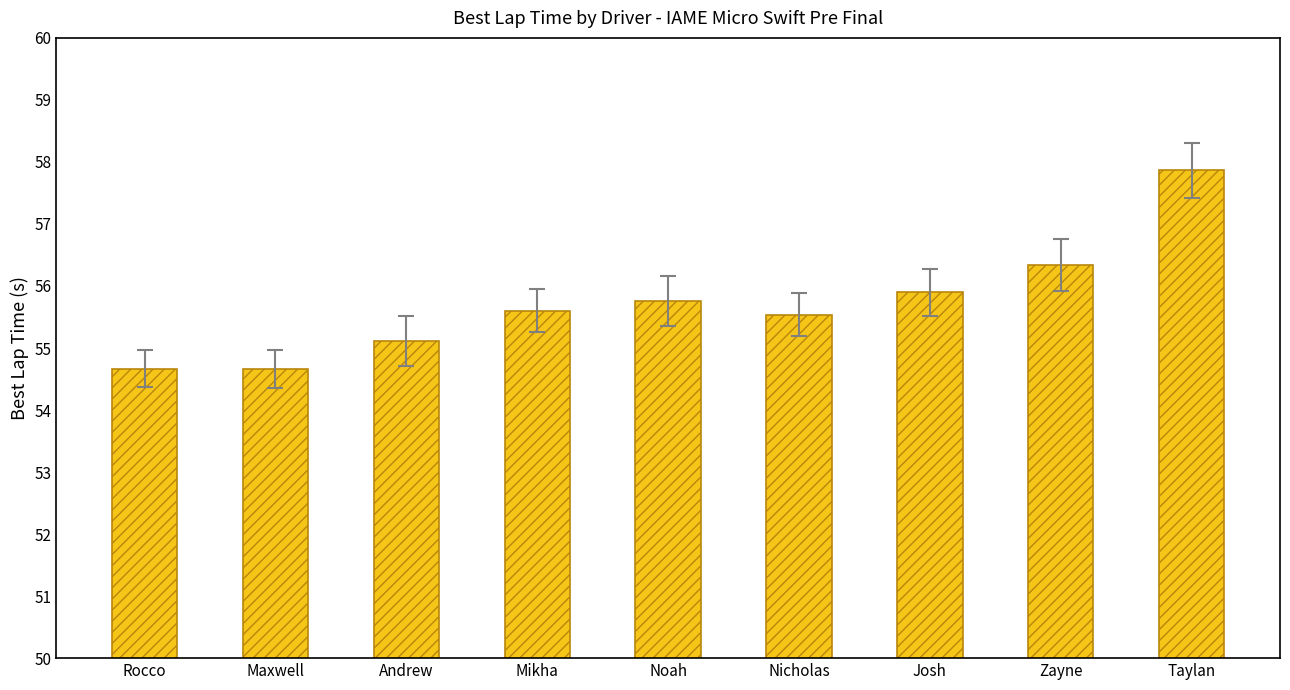

What is the minimum value shown in the chart?

54.7